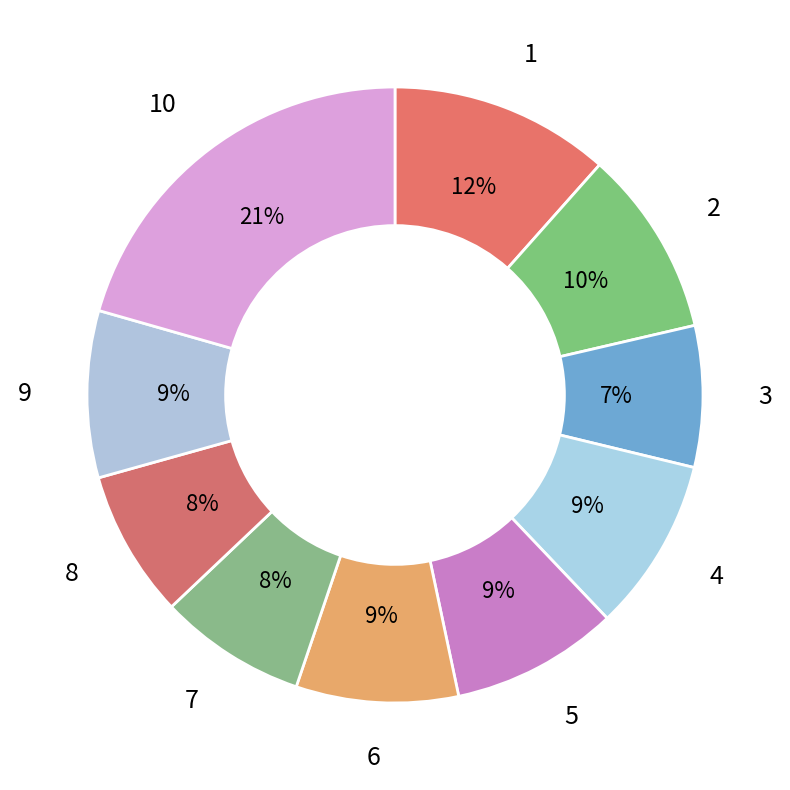

Approximately how many times larger is the value at 10 compared to 4?

2.3